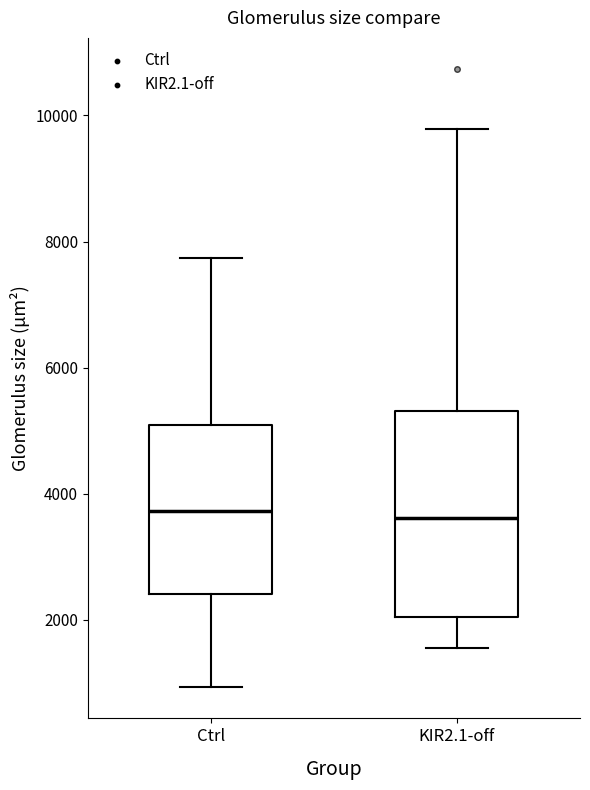

Reading left to right, transcribe this box plot: for each box, give where its median line is, the range the box spans, and where its two whiskers end, as read against the y-axis. The values are not printed on the chart, so give them approximately, as read against the axis.

Ctrl: median 3800, box 2400 to 5000, whiskers 1000 to 7800
KIR2.1-off: median 3600, box 2000 to 5400, whiskers 1600 to 9800